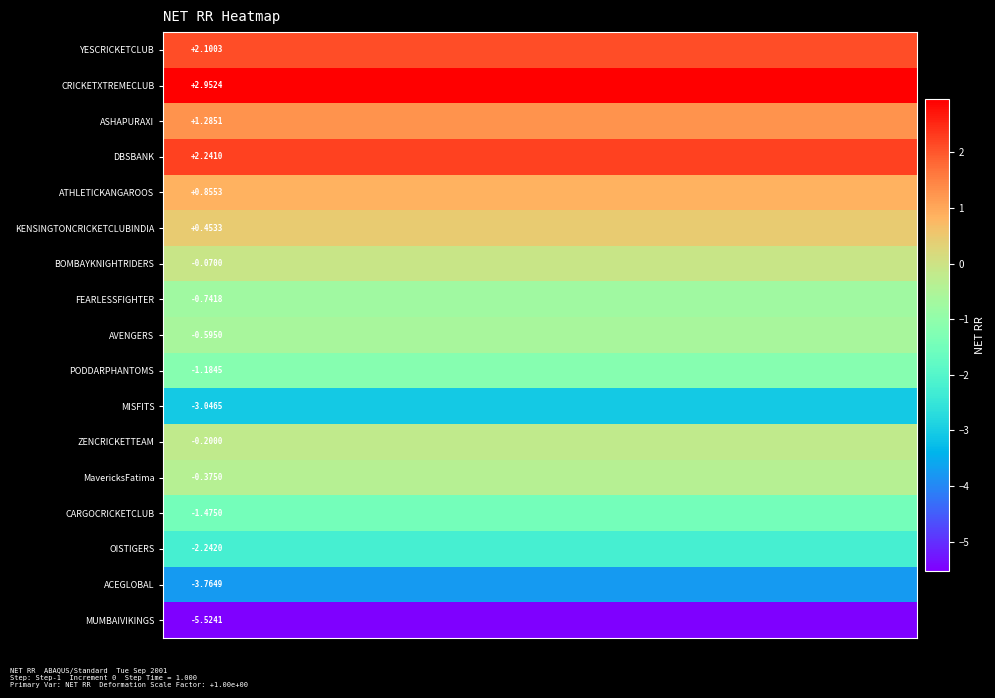

What is the greatest value displayed?

3.0